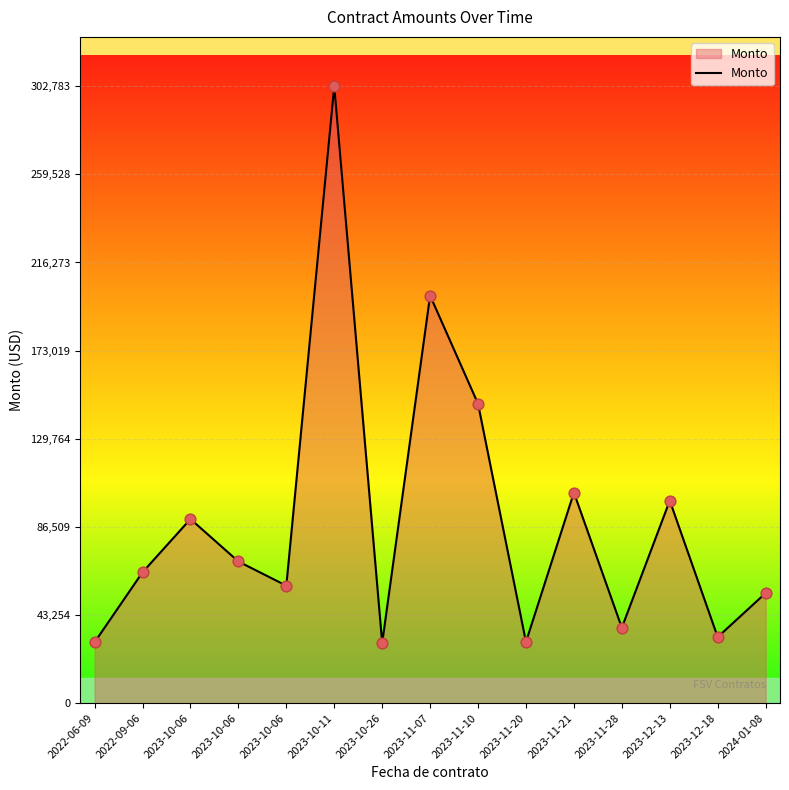

Which has a higher value, 2022-06-09 or 2023-12-13?

2023-12-13